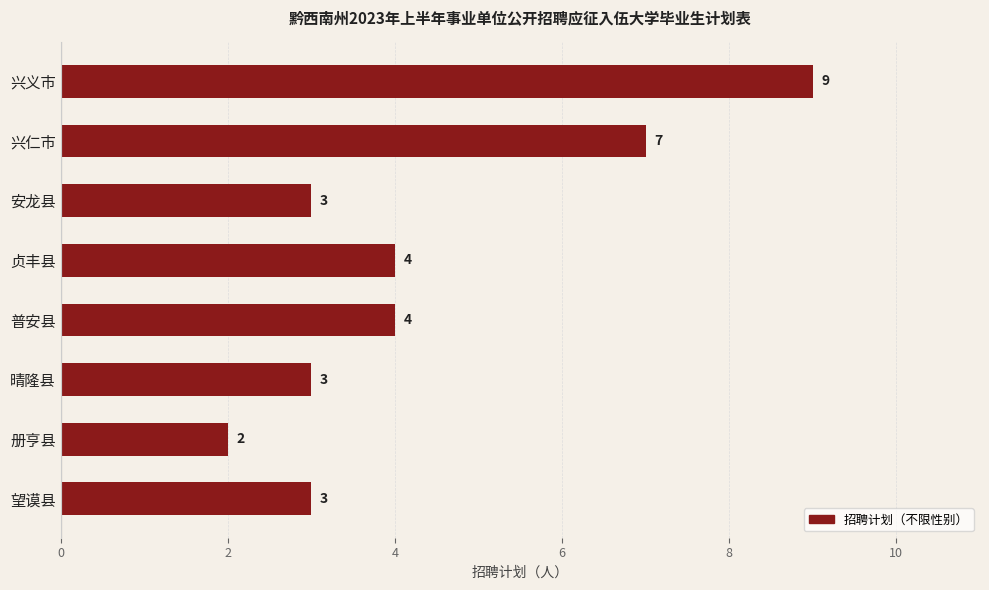

How many distinct data groups are displayed?

1